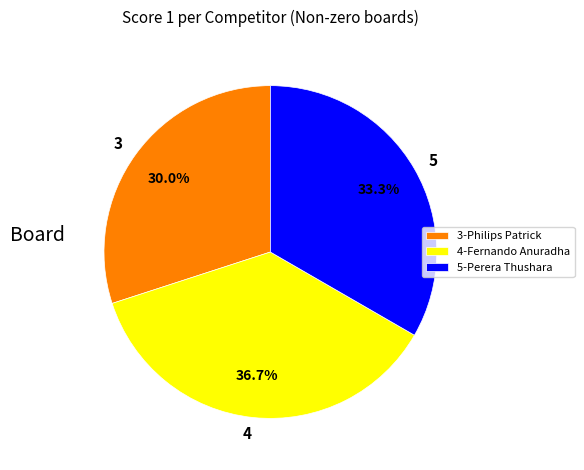

Is there any slice that represents more than half of the pie?

No